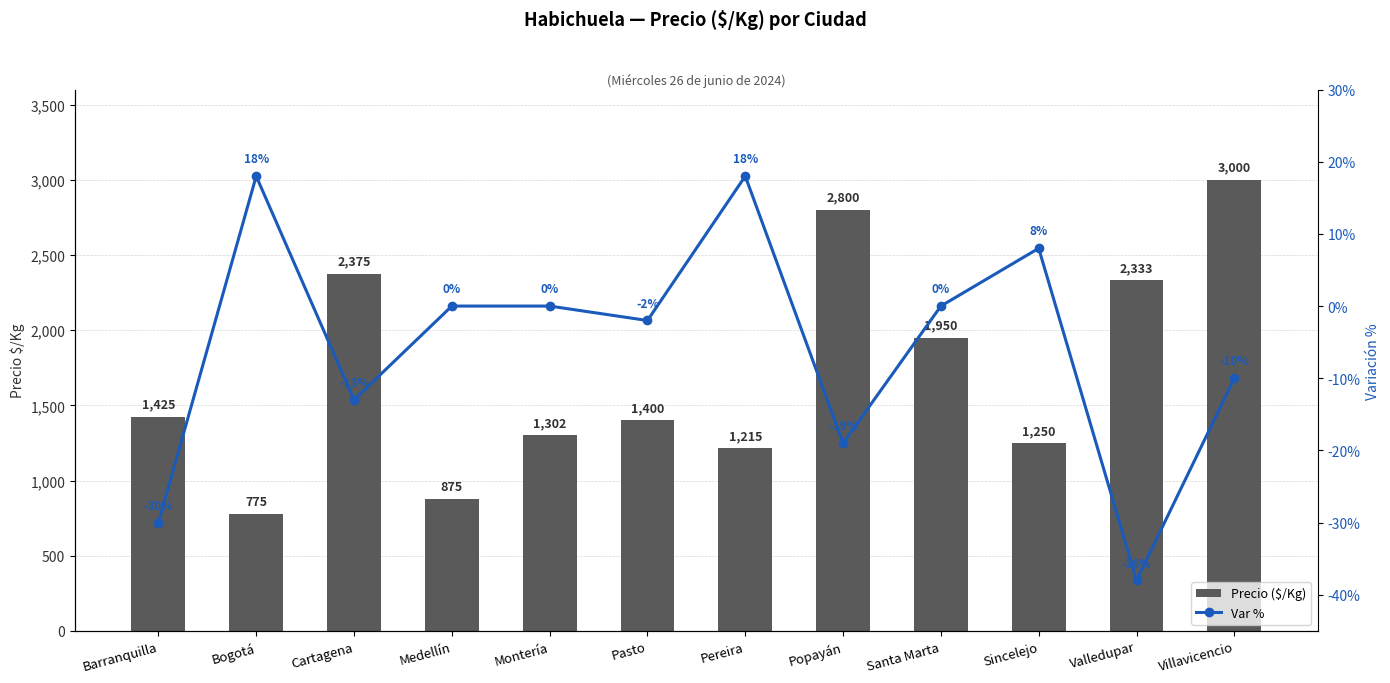

How many data points in Var % are less than 0?

6